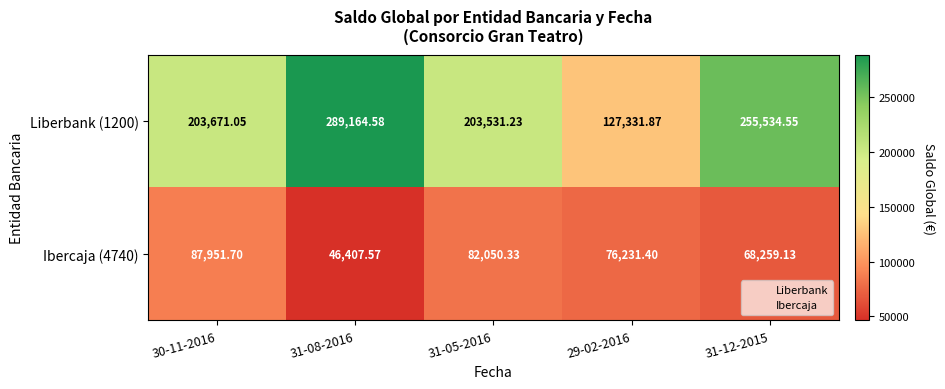

Count the number of data series in this chart.

2